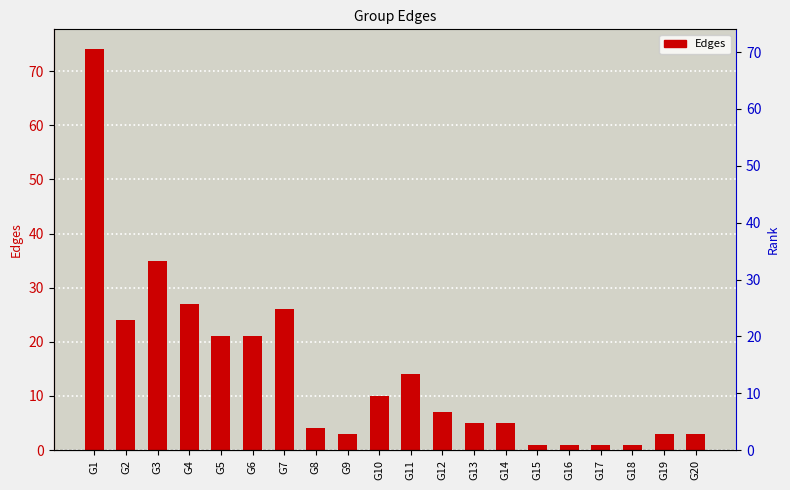

List the labels in order of value, largest first.

G1, G3, G4, G7, G2, G5, G6, G11, G10, G12, G13, G14, G8, G9, G19, G20, G15, G16, G17, G18